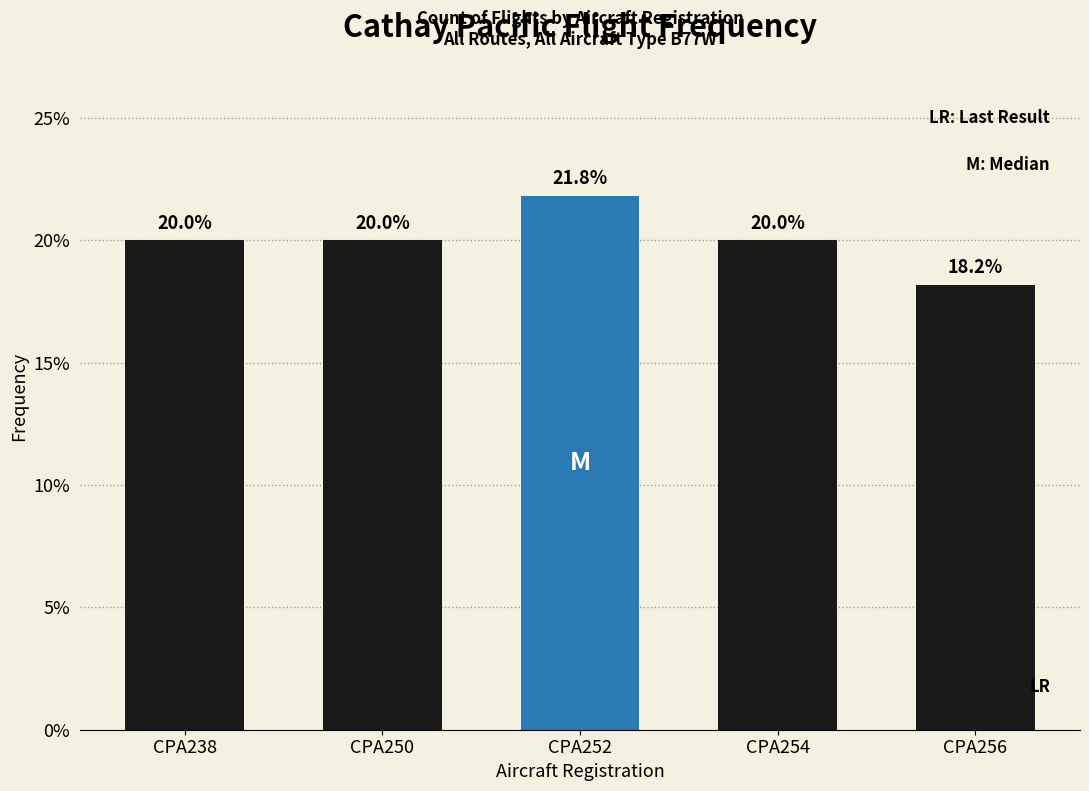

Reading right to left, transcribe all the data shown in this chart.

CPA256=18.2	CPA254=20.0	CPA252=21.8	CPA250=20.0	CPA238=20.0